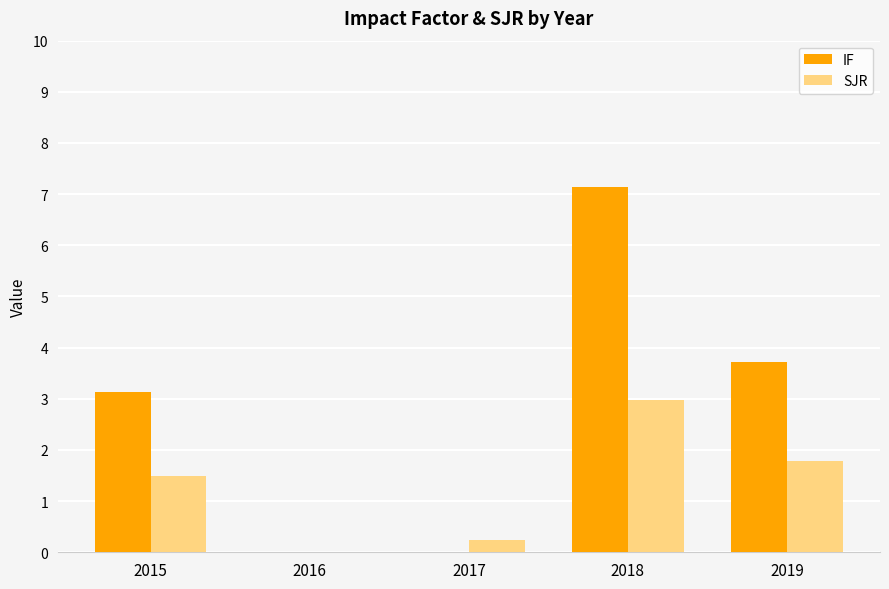

Which series has the largest total across all categories?

IF